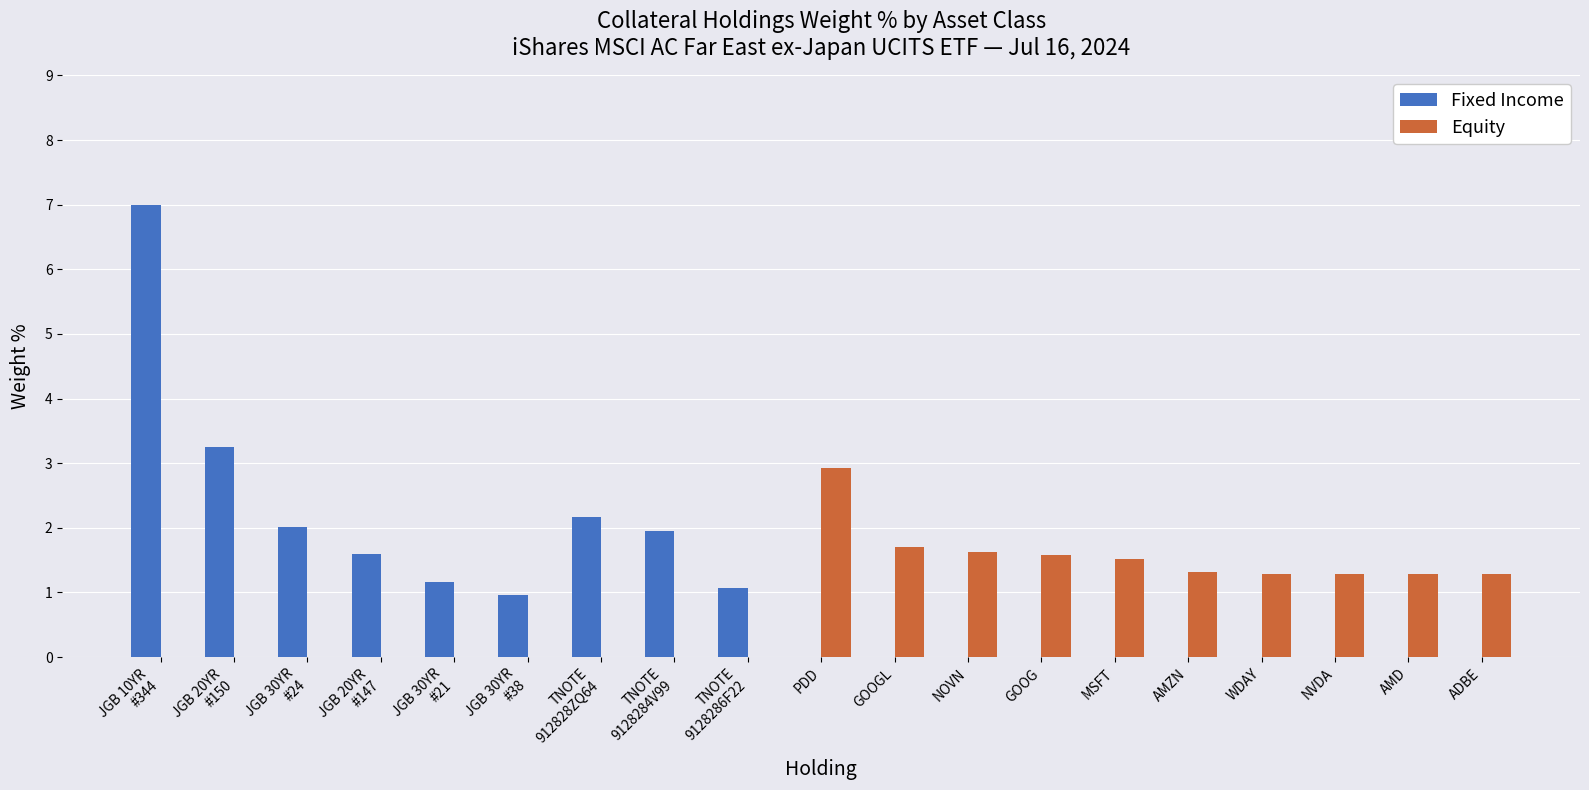

What is the difference between the Fixed Income values at JGB 10YR
#344 and AMD?

7.0